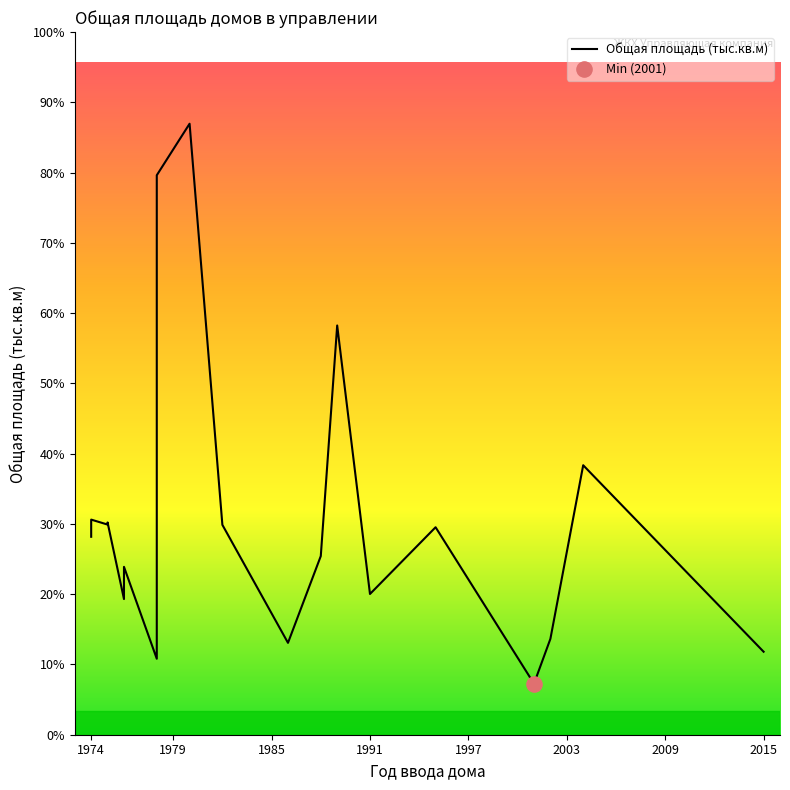

Which has a higher value, 2003 or 1974?

1974